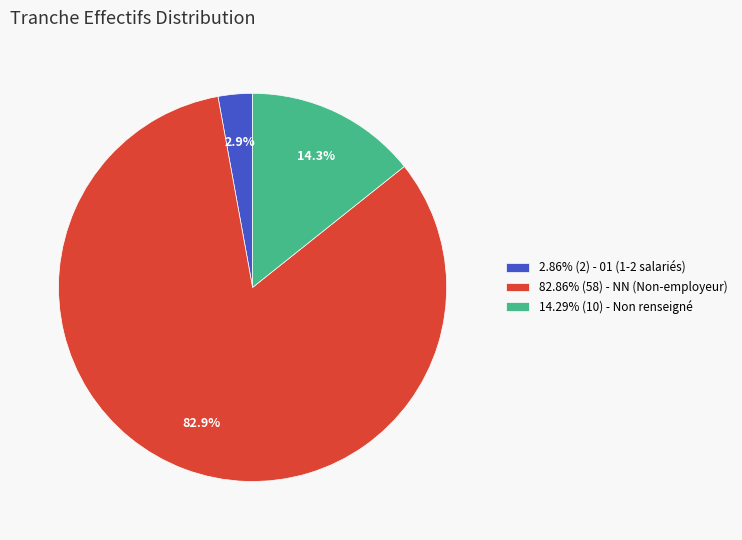

Combined, what portion of the pie is 82.86% (58) - NN (Non-employeur) and 14.29% (10) - Non renseigné?

97.1%